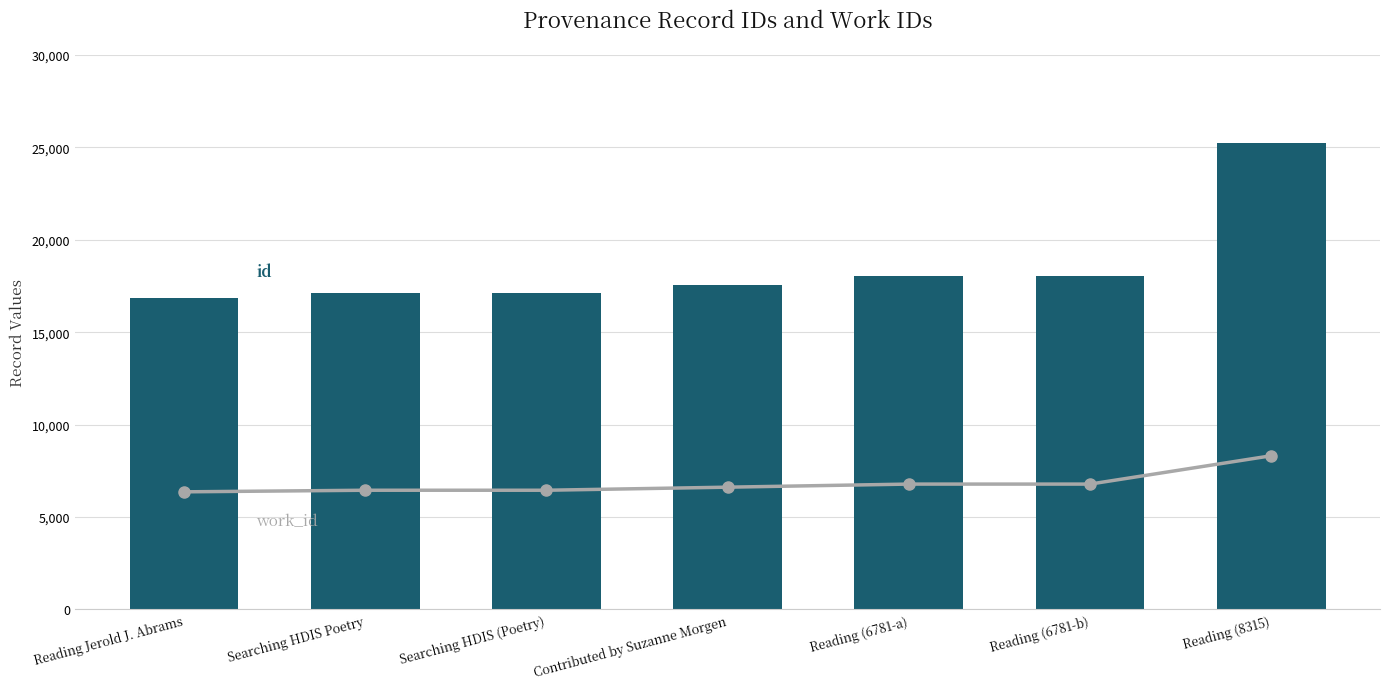

Which series changed the most between Searching HDIS (Poetry) and Reading (6781-b)?

id